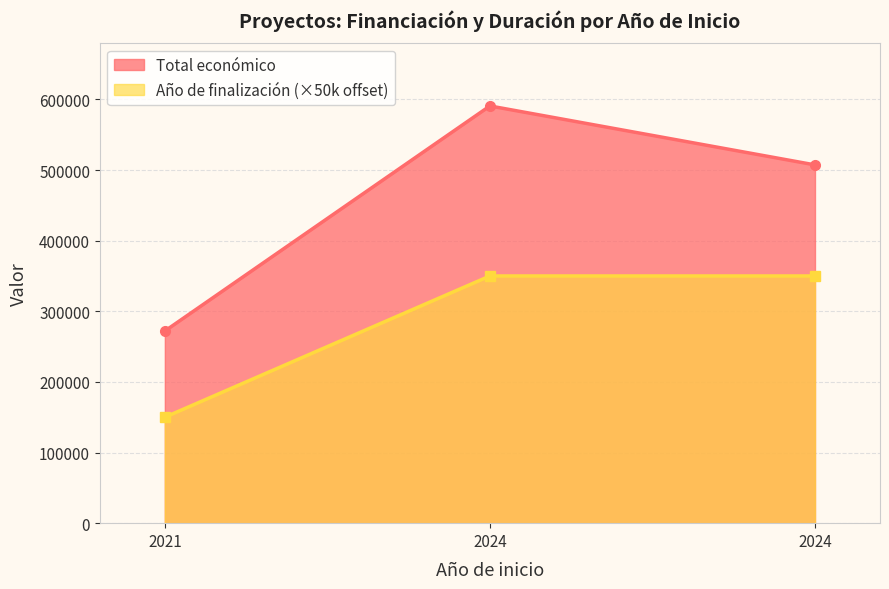

Which has a higher value, 2024 or 2024?

2024